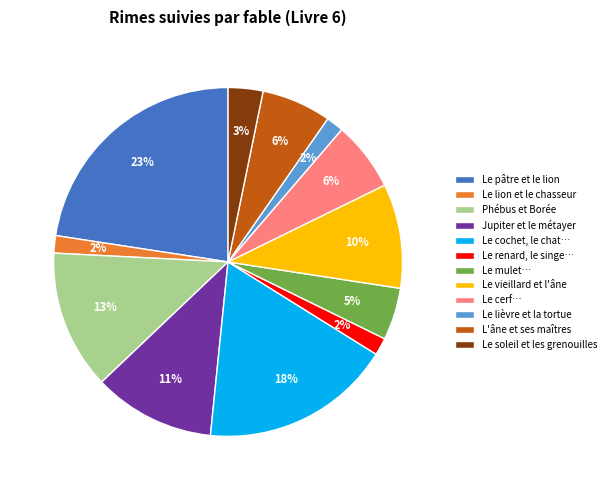

The Le pâtre et le lion slice represents 23% of the pie. True or false?

True